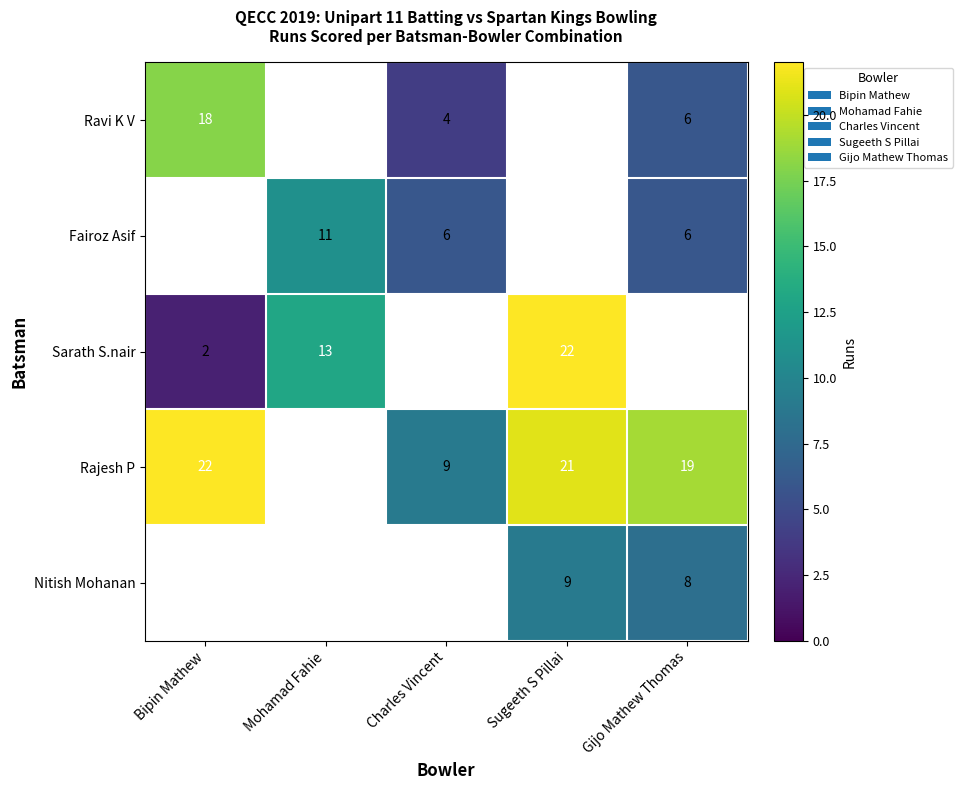

Is it true that Fairoz Asif equals 18 at Mohamad Fahie?

False